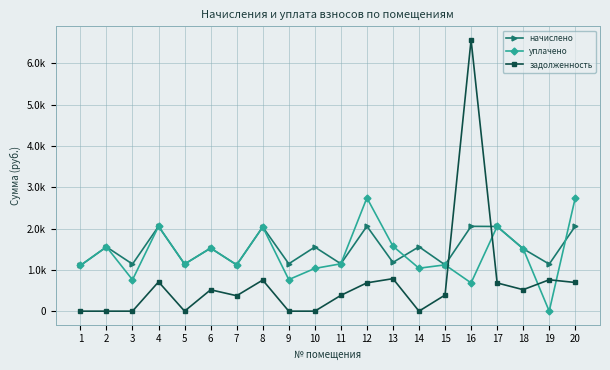

What is the sum of all задолженность values?

13822.8